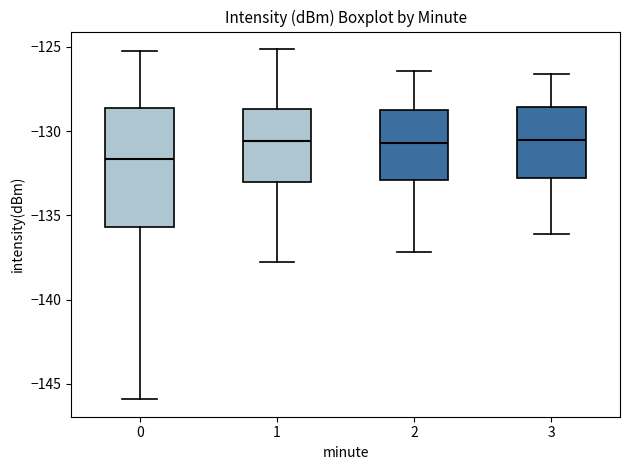

Reading left to right, read every box against the y-axis: the position of its median line, the range the box covers, and the ends of its whiskers. The values are not printed on the chart, so give them approximately, as read against the axis.

0: median -131.5, box -135.5 to -128.5, whiskers -146.0 to -125.0
1: median -130.5, box -133.0 to -128.5, whiskers -138.0 to -125.0
2: median -130.5, box -133.0 to -128.5, whiskers -137.0 to -126.5
3: median -130.5, box -132.5 to -128.5, whiskers -136.0 to -126.5